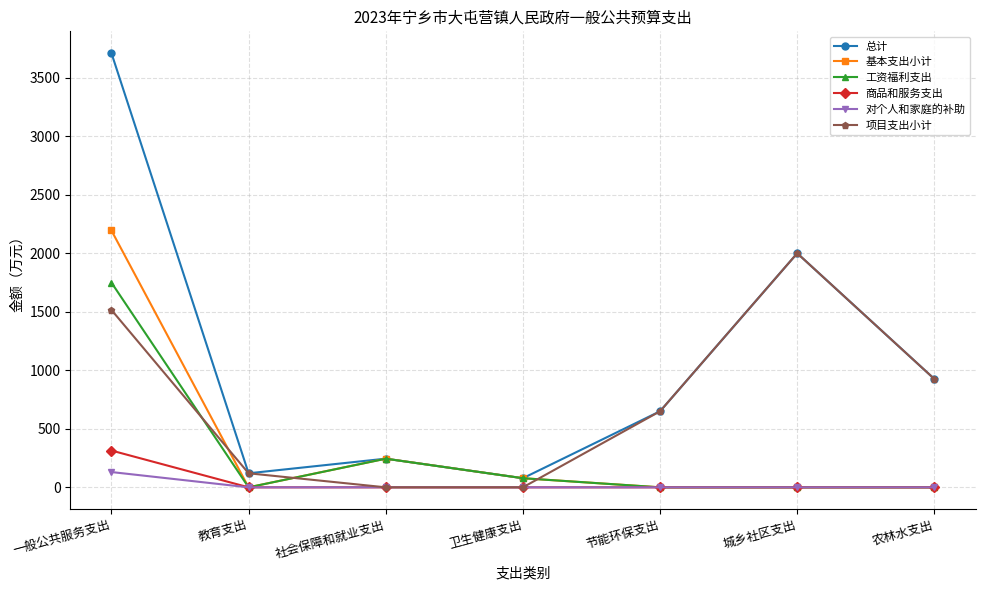

Which series has the largest range (max minus min)?

总计